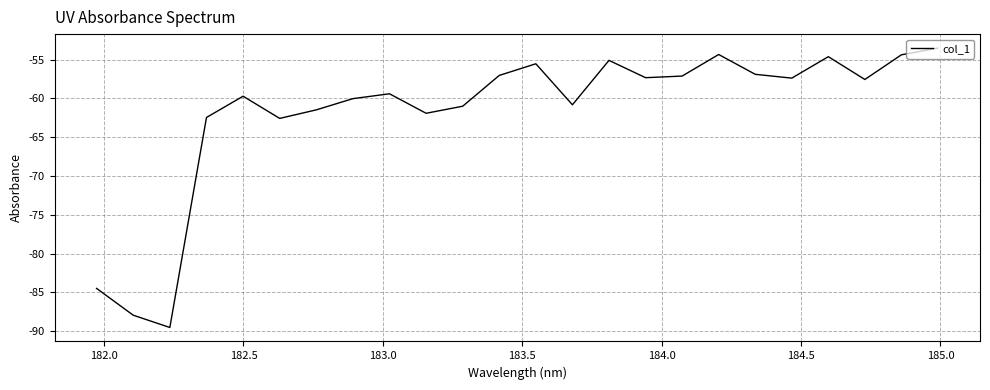

What is the minimum value shown in the chart?

-89.5